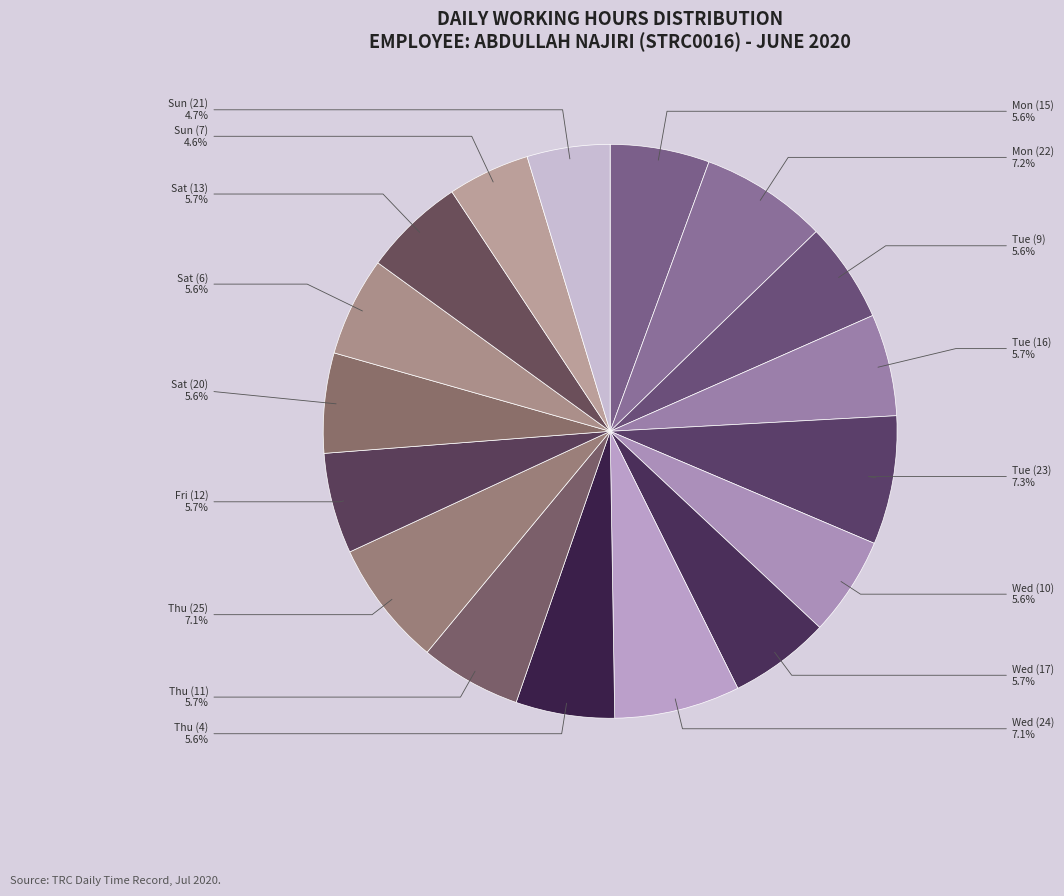

Count the number of slices in the pie.

17